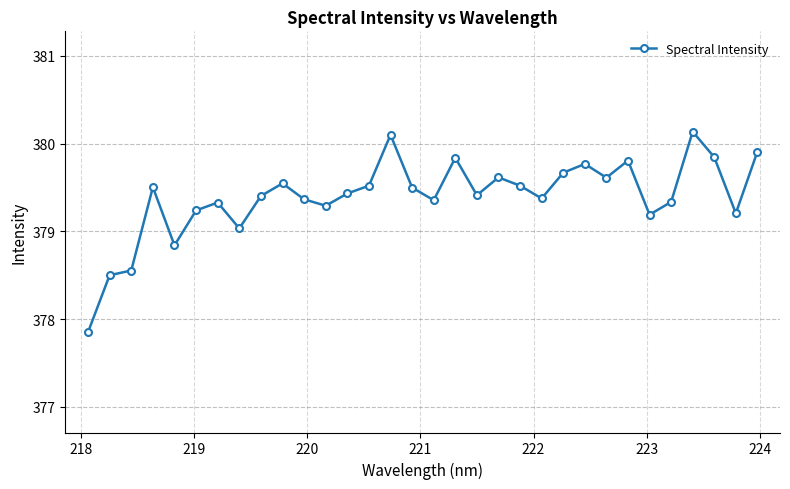

What is the average value?

379.4